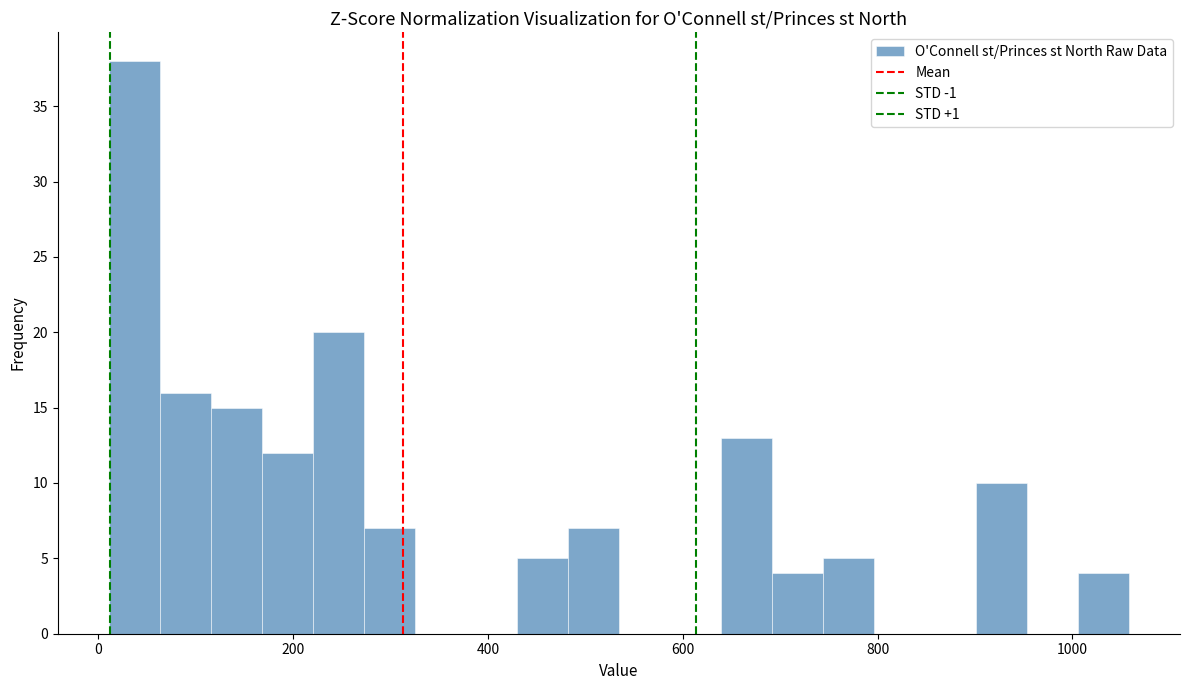

Read against the x-axis, roughly where is the centre of the tallest bar?

40